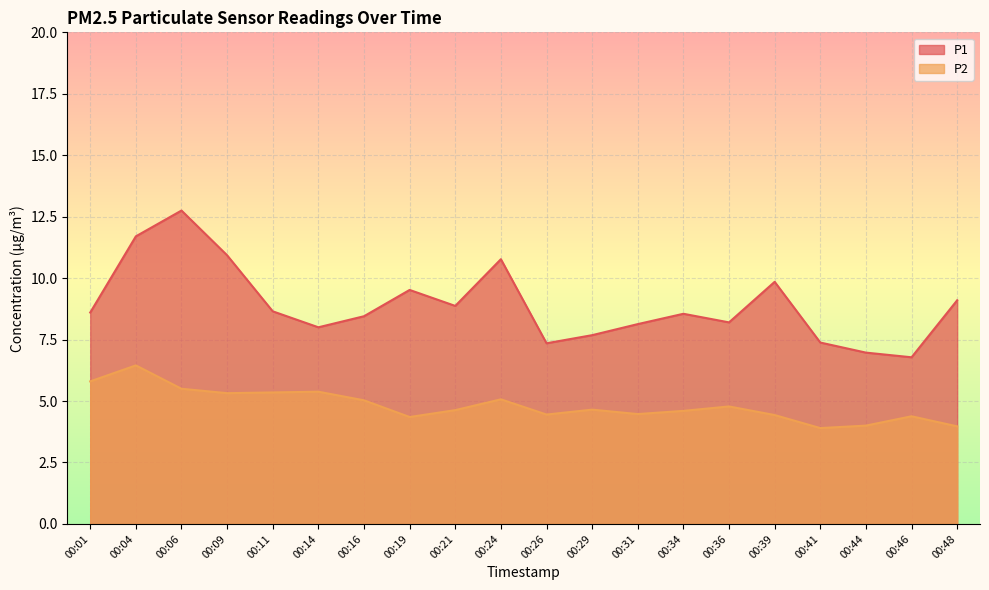

True or false: P2 and P1 intersect in this chart.

False